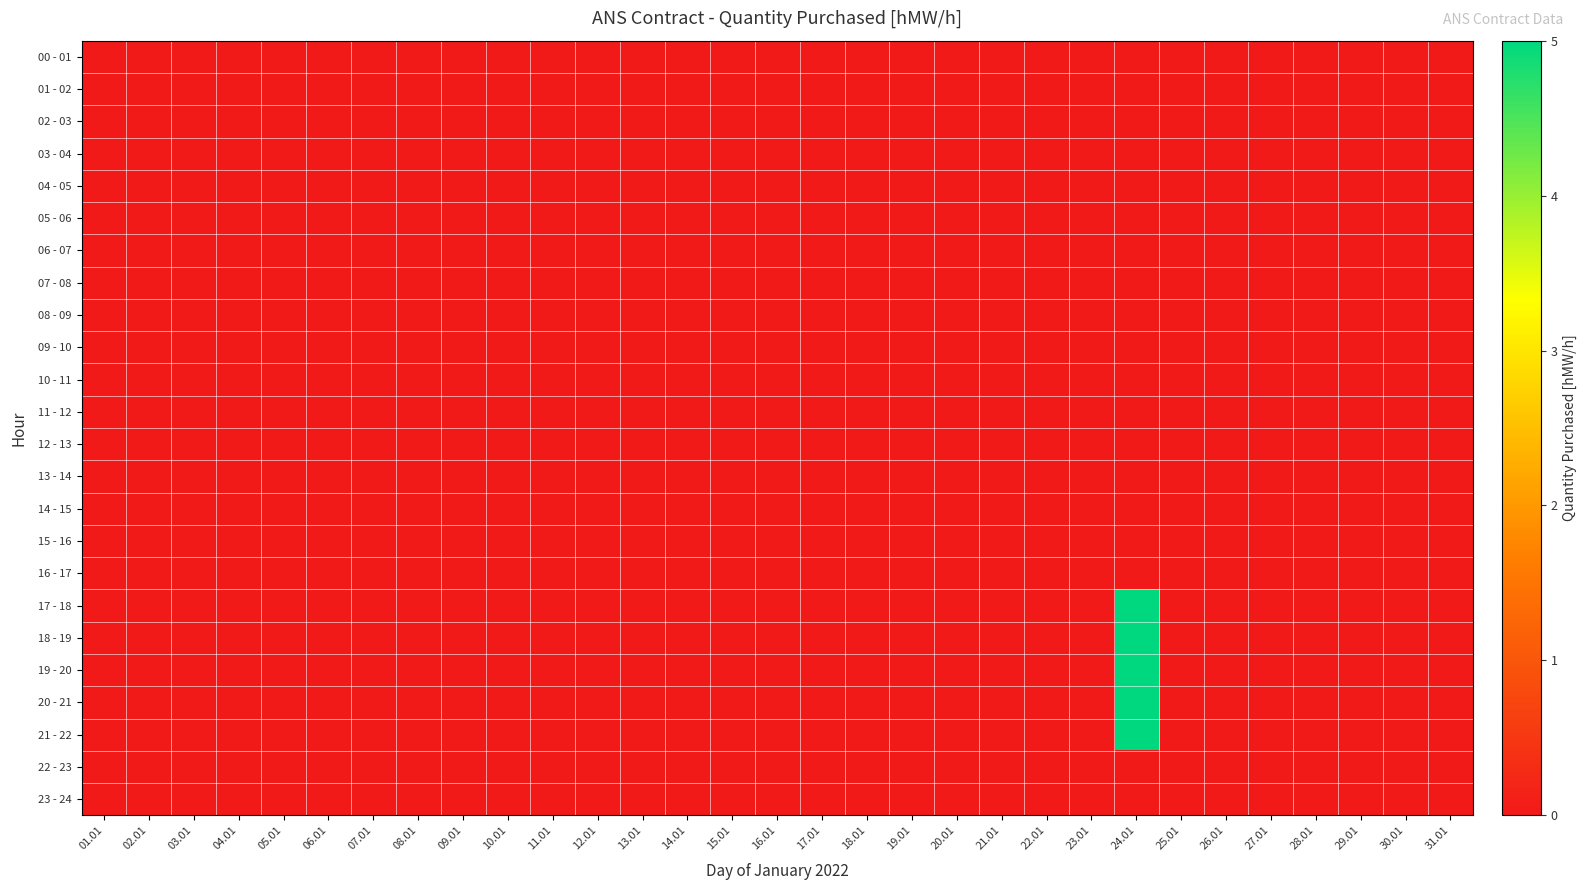

Reading left to right, list all the values displayed in this chart.

00 - 01: 01.01=0	02.01=0	03.01=0	04.01=0	05.01=0	06.01=0	07.01=0	08.01=0	09.01=0	10.01=0	11.01=0	12.01=0	13.01=0	14.01=0	15.01=0	16.01=0	17.01=0	18.01=0	19.01=0	20.01=0	21.01=0	22.01=0	23.01=0	24.01=0	25.01=0	26.01=0	27.01=0	28.01=0	29.01=0	30.01=0	31.01=0
01 - 02: 01.01=0	02.01=0	03.01=0	04.01=0	05.01=0	06.01=0	07.01=0	08.01=0	09.01=0	10.01=0	11.01=0	12.01=0	13.01=0	14.01=0	15.01=0	16.01=0	17.01=0	18.01=0	19.01=0	20.01=0	21.01=0	22.01=0	23.01=0	24.01=0	25.01=0	26.01=0	27.01=0	28.01=0	29.01=0	30.01=0	31.01=0
02 - 03: 01.01=0	02.01=0	03.01=0	04.01=0	05.01=0	06.01=0	07.01=0	08.01=0	09.01=0	10.01=0	11.01=0	12.01=0	13.01=0	14.01=0	15.01=0	16.01=0	17.01=0	18.01=0	19.01=0	20.01=0	21.01=0	22.01=0	23.01=0	24.01=0	25.01=0	26.01=0	27.01=0	28.01=0	29.01=0	30.01=0	31.01=0
03 - 04: 01.01=0	02.01=0	03.01=0	04.01=0	05.01=0	06.01=0	07.01=0	08.01=0	09.01=0	10.01=0	11.01=0	12.01=0	13.01=0	14.01=0	15.01=0	16.01=0	17.01=0	18.01=0	19.01=0	20.01=0	21.01=0	22.01=0	23.01=0	24.01=0	25.01=0	26.01=0	27.01=0	28.01=0	29.01=0	30.01=0	31.01=0
04 - 05: 01.01=0	02.01=0	03.01=0	04.01=0	05.01=0	06.01=0	07.01=0	08.01=0	09.01=0	10.01=0	11.01=0	12.01=0	13.01=0	14.01=0	15.01=0	16.01=0	17.01=0	18.01=0	19.01=0	20.01=0	21.01=0	22.01=0	23.01=0	24.01=0	25.01=0	26.01=0	27.01=0	28.01=0	29.01=0	30.01=0	31.01=0
05 - 06: 01.01=0	02.01=0	03.01=0	04.01=0	05.01=0	06.01=0	07.01=0	08.01=0	09.01=0	10.01=0	11.01=0	12.01=0	13.01=0	14.01=0	15.01=0	16.01=0	17.01=0	18.01=0	19.01=0	20.01=0	21.01=0	22.01=0	23.01=0	24.01=0	25.01=0	26.01=0	27.01=0	28.01=0	29.01=0	30.01=0	31.01=0
06 - 07: 01.01=0	02.01=0	03.01=0	04.01=0	05.01=0	06.01=0	07.01=0	08.01=0	09.01=0	10.01=0	11.01=0	12.01=0	13.01=0	14.01=0	15.01=0	16.01=0	17.01=0	18.01=0	19.01=0	20.01=0	21.01=0	22.01=0	23.01=0	24.01=0	25.01=0	26.01=0	27.01=0	28.01=0	29.01=0	30.01=0	31.01=0
07 - 08: 01.01=0	02.01=0	03.01=0	04.01=0	05.01=0	06.01=0	07.01=0	08.01=0	09.01=0	10.01=0	11.01=0	12.01=0	13.01=0	14.01=0	15.01=0	16.01=0	17.01=0	18.01=0	19.01=0	20.01=0	21.01=0	22.01=0	23.01=0	24.01=0	25.01=0	26.01=0	27.01=0	28.01=0	29.01=0	30.01=0	31.01=0
08 - 09: 01.01=0	02.01=0	03.01=0	04.01=0	05.01=0	06.01=0	07.01=0	08.01=0	09.01=0	10.01=0	11.01=0	12.01=0	13.01=0	14.01=0	15.01=0	16.01=0	17.01=0	18.01=0	19.01=0	20.01=0	21.01=0	22.01=0	23.01=0	24.01=0	25.01=0	26.01=0	27.01=0	28.01=0	29.01=0	30.01=0	31.01=0
09 - 10: 01.01=0	02.01=0	03.01=0	04.01=0	05.01=0	06.01=0	07.01=0	08.01=0	09.01=0	10.01=0	11.01=0	12.01=0	13.01=0	14.01=0	15.01=0	16.01=0	17.01=0	18.01=0	19.01=0	20.01=0	21.01=0	22.01=0	23.01=0	24.01=0	25.01=0	26.01=0	27.01=0	28.01=0	29.01=0	30.01=0	31.01=0
10 - 11: 01.01=0	02.01=0	03.01=0	04.01=0	05.01=0	06.01=0	07.01=0	08.01=0	09.01=0	10.01=0	11.01=0	12.01=0	13.01=0	14.01=0	15.01=0	16.01=0	17.01=0	18.01=0	19.01=0	20.01=0	21.01=0	22.01=0	23.01=0	24.01=0	25.01=0	26.01=0	27.01=0	28.01=0	29.01=0	30.01=0	31.01=0
11 - 12: 01.01=0	02.01=0	03.01=0	04.01=0	05.01=0	06.01=0	07.01=0	08.01=0	09.01=0	10.01=0	11.01=0	12.01=0	13.01=0	14.01=0	15.01=0	16.01=0	17.01=0	18.01=0	19.01=0	20.01=0	21.01=0	22.01=0	23.01=0	24.01=0	25.01=0	26.01=0	27.01=0	28.01=0	29.01=0	30.01=0	31.01=0
12 - 13: 01.01=0	02.01=0	03.01=0	04.01=0	05.01=0	06.01=0	07.01=0	08.01=0	09.01=0	10.01=0	11.01=0	12.01=0	13.01=0	14.01=0	15.01=0	16.01=0	17.01=0	18.01=0	19.01=0	20.01=0	21.01=0	22.01=0	23.01=0	24.01=0	25.01=0	26.01=0	27.01=0	28.01=0	29.01=0	30.01=0	31.01=0
13 - 14: 01.01=0	02.01=0	03.01=0	04.01=0	05.01=0	06.01=0	07.01=0	08.01=0	09.01=0	10.01=0	11.01=0	12.01=0	13.01=0	14.01=0	15.01=0	16.01=0	17.01=0	18.01=0	19.01=0	20.01=0	21.01=0	22.01=0	23.01=0	24.01=0	25.01=0	26.01=0	27.01=0	28.01=0	29.01=0	30.01=0	31.01=0
14 - 15: 01.01=0	02.01=0	03.01=0	04.01=0	05.01=0	06.01=0	07.01=0	08.01=0	09.01=0	10.01=0	11.01=0	12.01=0	13.01=0	14.01=0	15.01=0	16.01=0	17.01=0	18.01=0	19.01=0	20.01=0	21.01=0	22.01=0	23.01=0	24.01=0	25.01=0	26.01=0	27.01=0	28.01=0	29.01=0	30.01=0	31.01=0
15 - 16: 01.01=0	02.01=0	03.01=0	04.01=0	05.01=0	06.01=0	07.01=0	08.01=0	09.01=0	10.01=0	11.01=0	12.01=0	13.01=0	14.01=0	15.01=0	16.01=0	17.01=0	18.01=0	19.01=0	20.01=0	21.01=0	22.01=0	23.01=0	24.01=0	25.01=0	26.01=0	27.01=0	28.01=0	29.01=0	30.01=0	31.01=0
16 - 17: 01.01=0	02.01=0	03.01=0	04.01=0	05.01=0	06.01=0	07.01=0	08.01=0	09.01=0	10.01=0	11.01=0	12.01=0	13.01=0	14.01=0	15.01=0	16.01=0	17.01=0	18.01=0	19.01=0	20.01=0	21.01=0	22.01=0	23.01=0	24.01=0	25.01=0	26.01=0	27.01=0	28.01=0	29.01=0	30.01=0	31.01=0
17 - 18: 01.01=0	02.01=0	03.01=0	04.01=0	05.01=0	06.01=0	07.01=0	08.01=0	09.01=0	10.01=0	11.01=0	12.01=0	13.01=0	14.01=0	15.01=0	16.01=0	17.01=0	18.01=0	19.01=0	20.01=0	21.01=0	22.01=0	23.01=0	24.01=5	25.01=0	26.01=0	27.01=0	28.01=0	29.01=0	30.01=0	31.01=0
18 - 19: 01.01=0	02.01=0	03.01=0	04.01=0	05.01=0	06.01=0	07.01=0	08.01=0	09.01=0	10.01=0	11.01=0	12.01=0	13.01=0	14.01=0	15.01=0	16.01=0	17.01=0	18.01=0	19.01=0	20.01=0	21.01=0	22.01=0	23.01=0	24.01=5	25.01=0	26.01=0	27.01=0	28.01=0	29.01=0	30.01=0	31.01=0
19 - 20: 01.01=0	02.01=0	03.01=0	04.01=0	05.01=0	06.01=0	07.01=0	08.01=0	09.01=0	10.01=0	11.01=0	12.01=0	13.01=0	14.01=0	15.01=0	16.01=0	17.01=0	18.01=0	19.01=0	20.01=0	21.01=0	22.01=0	23.01=0	24.01=5	25.01=0	26.01=0	27.01=0	28.01=0	29.01=0	30.01=0	31.01=0
20 - 21: 01.01=0	02.01=0	03.01=0	04.01=0	05.01=0	06.01=0	07.01=0	08.01=0	09.01=0	10.01=0	11.01=0	12.01=0	13.01=0	14.01=0	15.01=0	16.01=0	17.01=0	18.01=0	19.01=0	20.01=0	21.01=0	22.01=0	23.01=0	24.01=5	25.01=0	26.01=0	27.01=0	28.01=0	29.01=0	30.01=0	31.01=0
21 - 22: 01.01=0	02.01=0	03.01=0	04.01=0	05.01=0	06.01=0	07.01=0	08.01=0	09.01=0	10.01=0	11.01=0	12.01=0	13.01=0	14.01=0	15.01=0	16.01=0	17.01=0	18.01=0	19.01=0	20.01=0	21.01=0	22.01=0	23.01=0	24.01=5	25.01=0	26.01=0	27.01=0	28.01=0	29.01=0	30.01=0	31.01=0
22 - 23: 01.01=0	02.01=0	03.01=0	04.01=0	05.01=0	06.01=0	07.01=0	08.01=0	09.01=0	10.01=0	11.01=0	12.01=0	13.01=0	14.01=0	15.01=0	16.01=0	17.01=0	18.01=0	19.01=0	20.01=0	21.01=0	22.01=0	23.01=0	24.01=0	25.01=0	26.01=0	27.01=0	28.01=0	29.01=0	30.01=0	31.01=0
23 - 24: 01.01=0	02.01=0	03.01=0	04.01=0	05.01=0	06.01=0	07.01=0	08.01=0	09.01=0	10.01=0	11.01=0	12.01=0	13.01=0	14.01=0	15.01=0	16.01=0	17.01=0	18.01=0	19.01=0	20.01=0	21.01=0	22.01=0	23.01=0	24.01=0	25.01=0	26.01=0	27.01=0	28.01=0	29.01=0	30.01=0	31.01=0